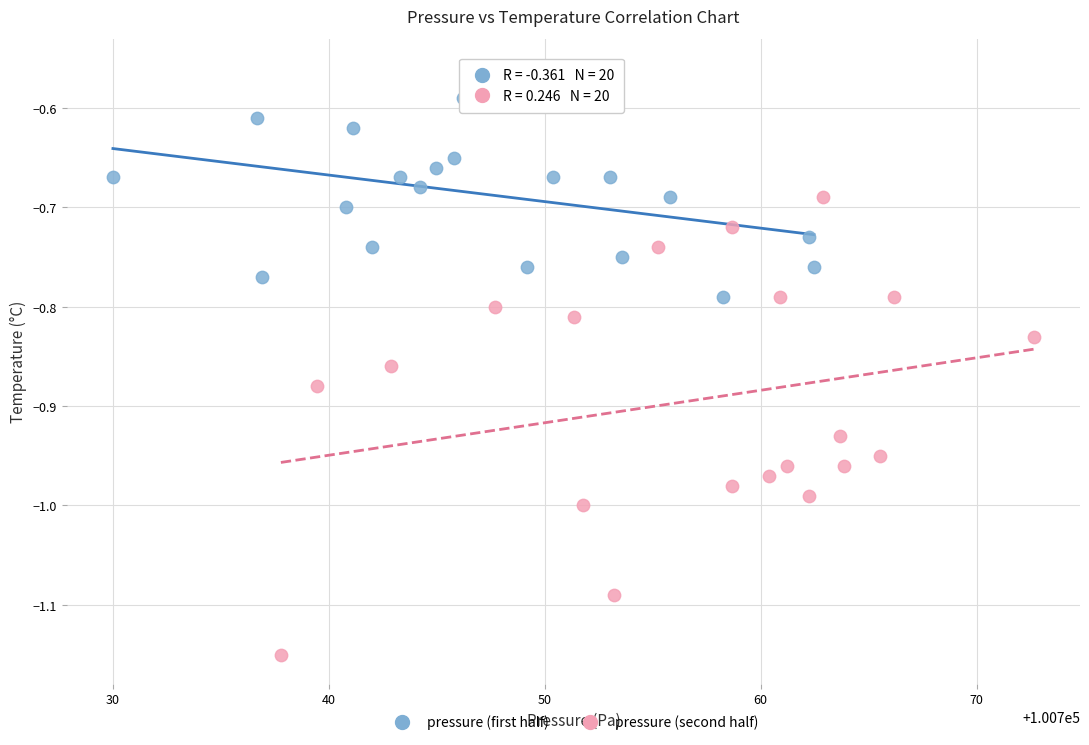

Which series has the largest Y range (max minus min)?

pressure (second half)